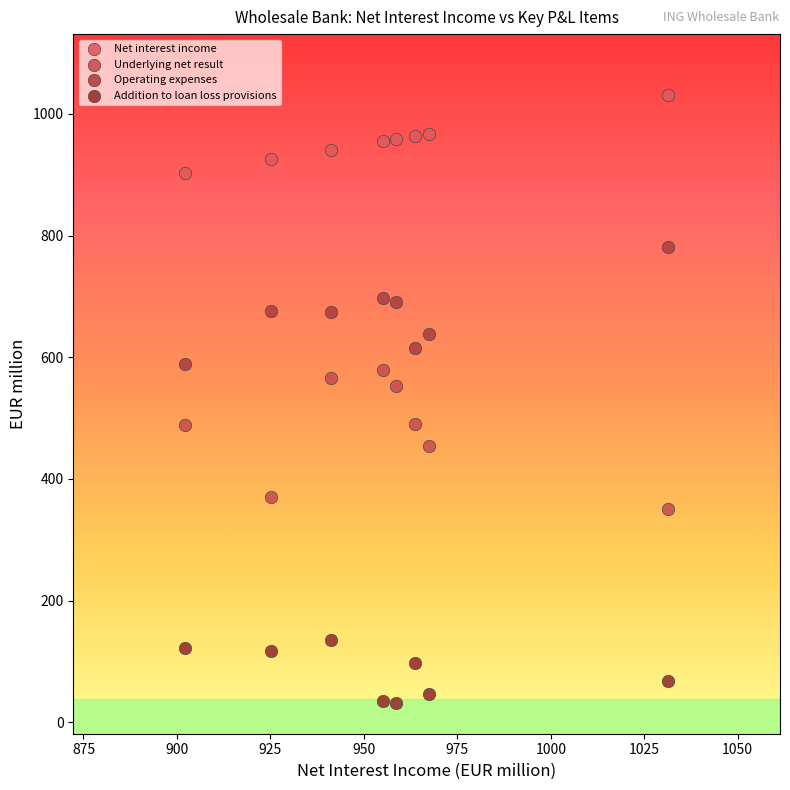

Which series contains the highest Y value?

Net interest income